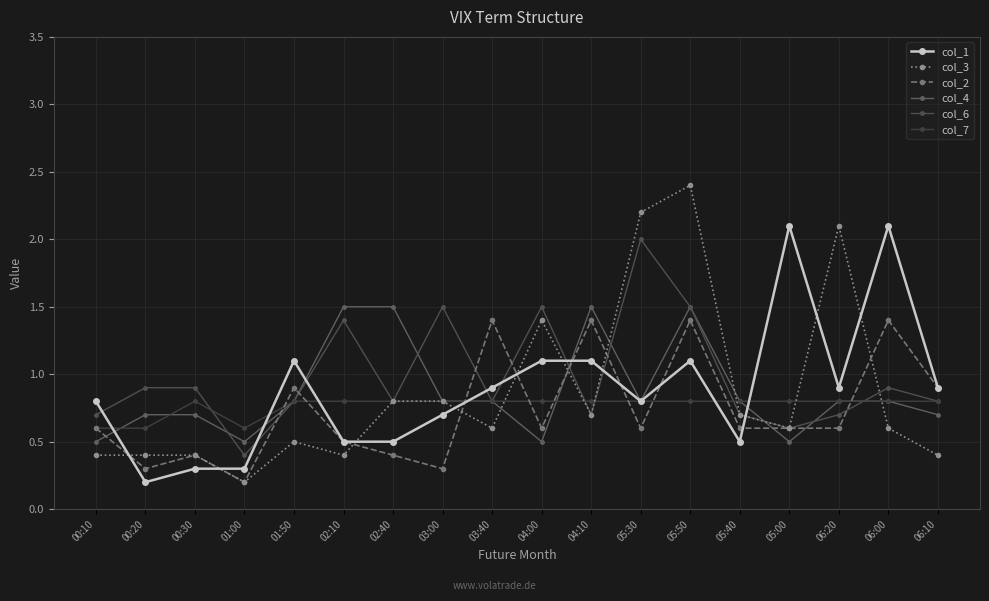

What is the label of the 18th point from the right?

00:10